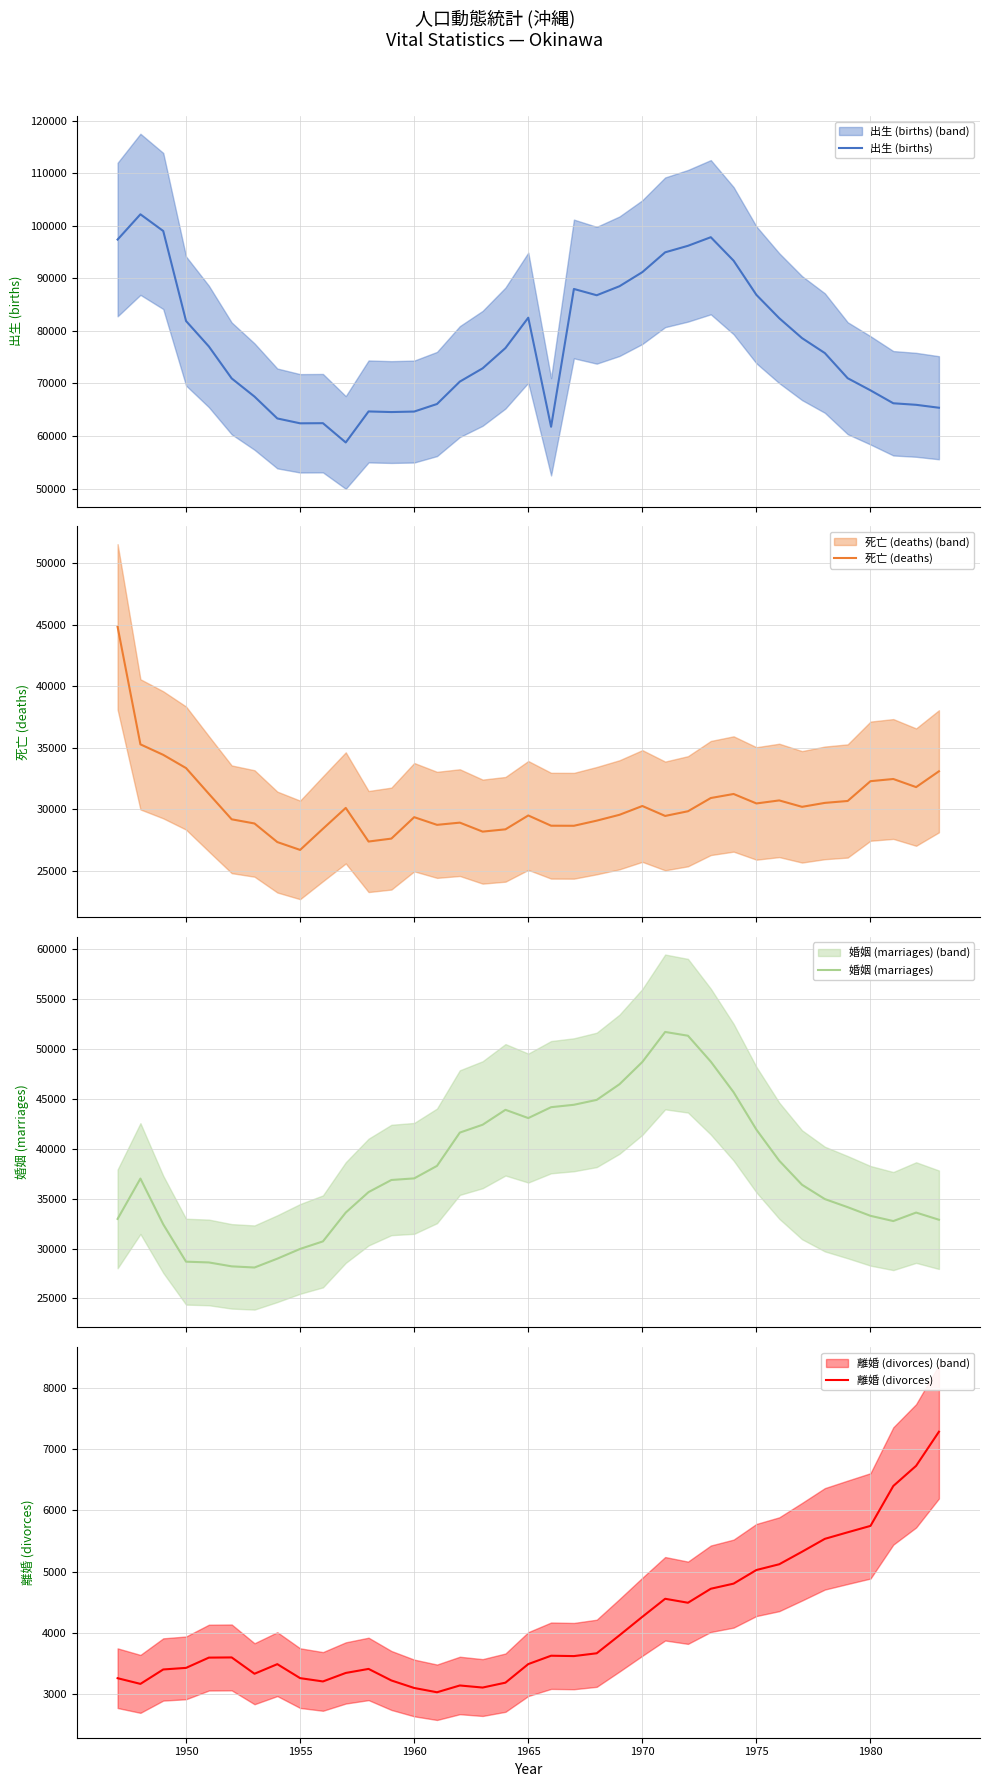

Reading right to left, transcribe all the data shown in this chart.

出生 (births): 65368	65925	66219	68677	70986	75767	78612	82405	86839	93347	97813	96180	94939	91169	88491	86770	87967	61745	82500	76725	72868	70342	66080	64642	64548	64664	58762	62430	62404	63330	67492	70947	77025	81866	98995	102170	97371
死亡 (deaths): 33079	31794	32453	32276	30667	30512	30191	30712	30466	31235	30907	29832	29451	30259	29545	29068	28652	28657	29489	28363	28177	28907	28727	29350	27610	27371	30103	28408	26690	27328	28838	29177	31246	33340	34416	35268	44814
婚姻 (marriages): 32888	33606	32755	33280	34147	34958	36390	38805	41916	45664	48732	51326	51705	48698	46469	44897	44407	44166	43075	43903	42408	41620	38286	37032	36871	35659	33607	30719	29964	28987	28101	28217	28609	28686	32427	37012	32971
離婚 (divorces): 7288	6730	6400	5747	5642	5535	5324	5119	5025	4802	4718	4489	4554	4259	3957	3662	3616	3622	3485	3181	3101	3135	3024	3094	3217	3406	3340	3201	3255	3484	3327	3594	3591	3423	3397	3161	3254